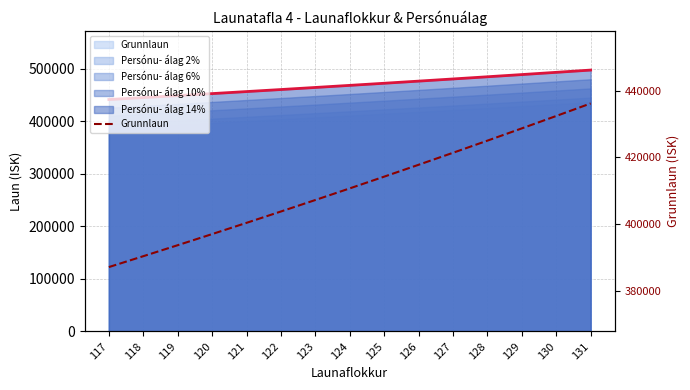

Which has a higher value, 118 or 128?

128